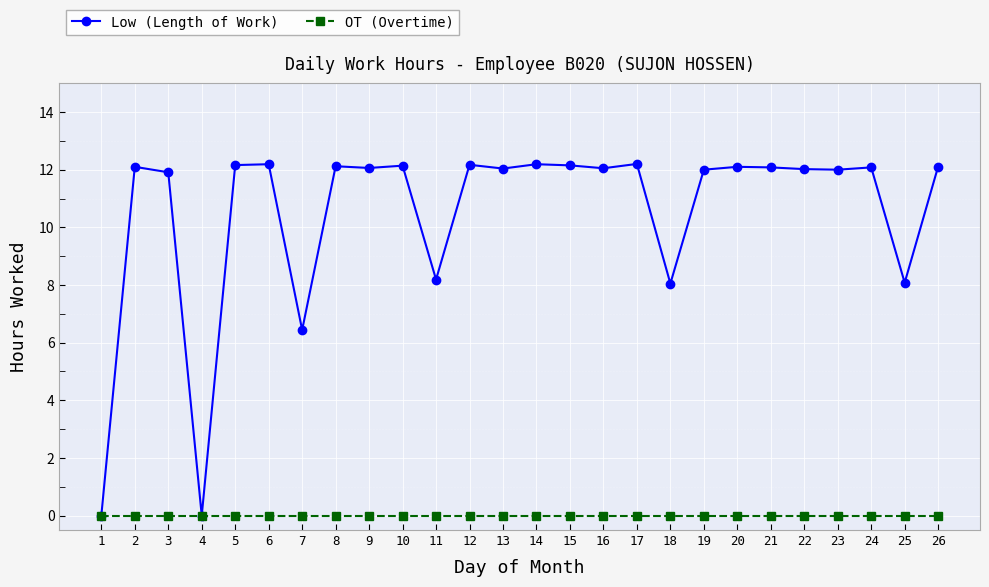

What is the sum of the Low (Length of Work) values at 18 and 1?

8.1